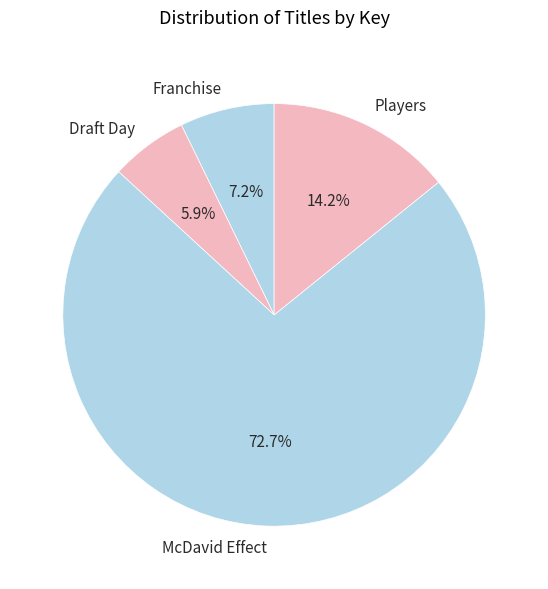

Between McDavid Effect and Draft Day, which is larger?

McDavid Effect